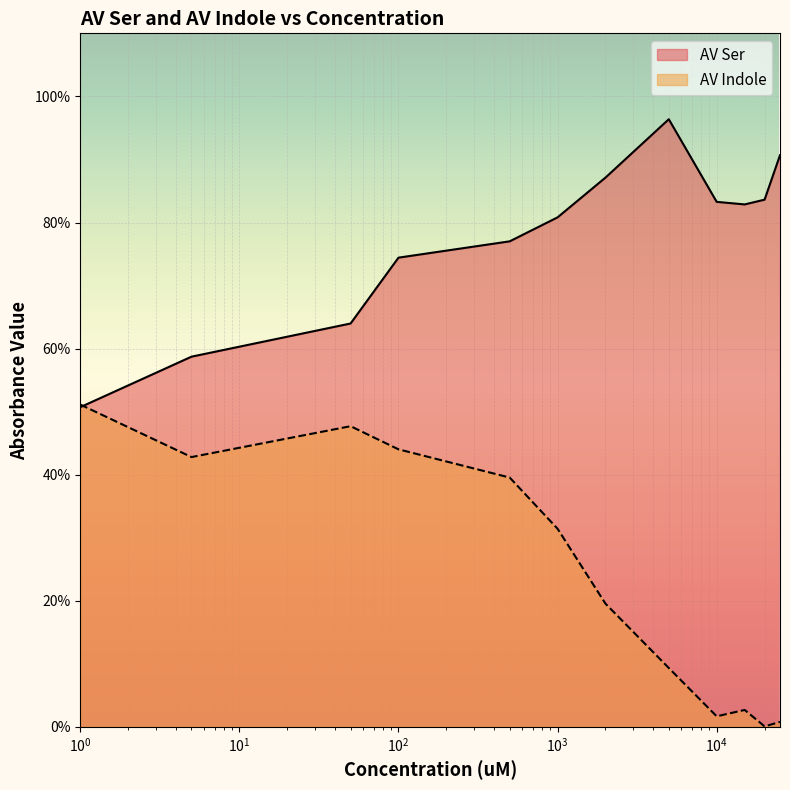

What is the difference between the maximum and minimum values in the AV Indole series?

0.5